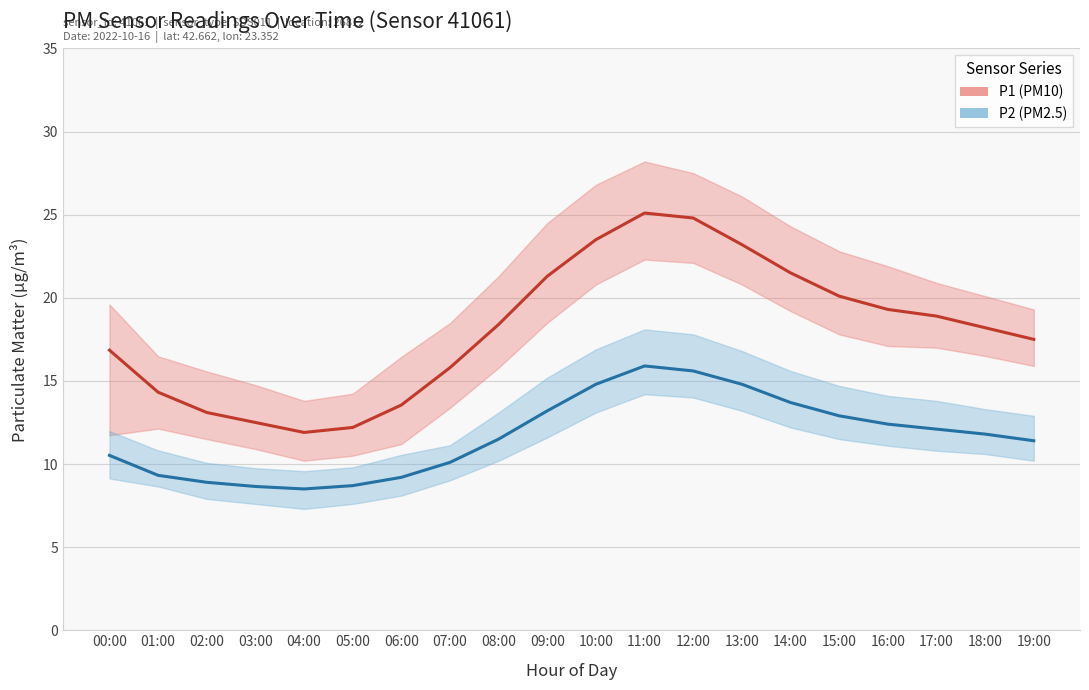

What is the average value of the P2 (PM2.5) series?

11.7